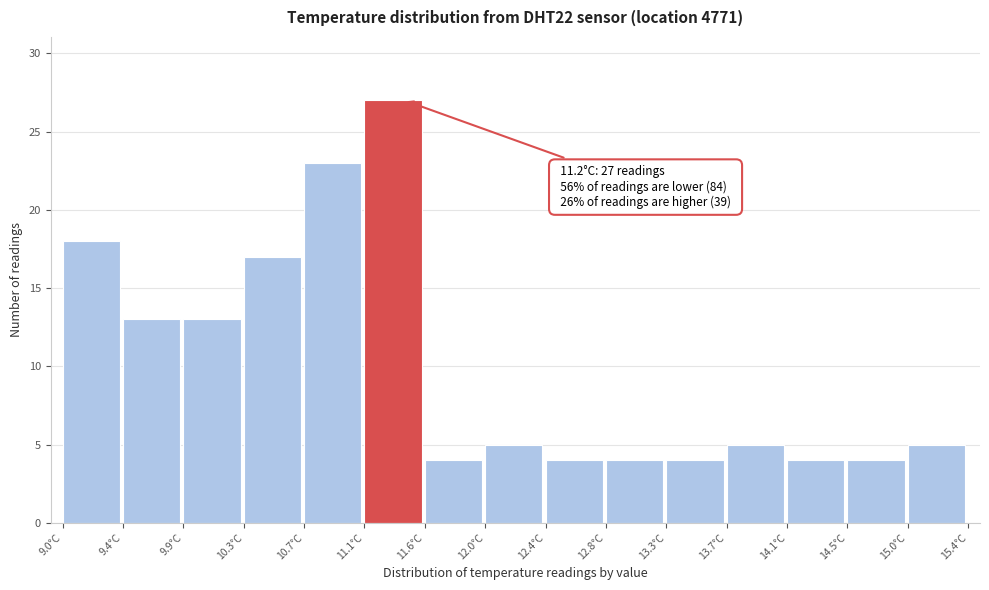

Which range on the x-axis has the tallest bar?

11.15 to 11.55